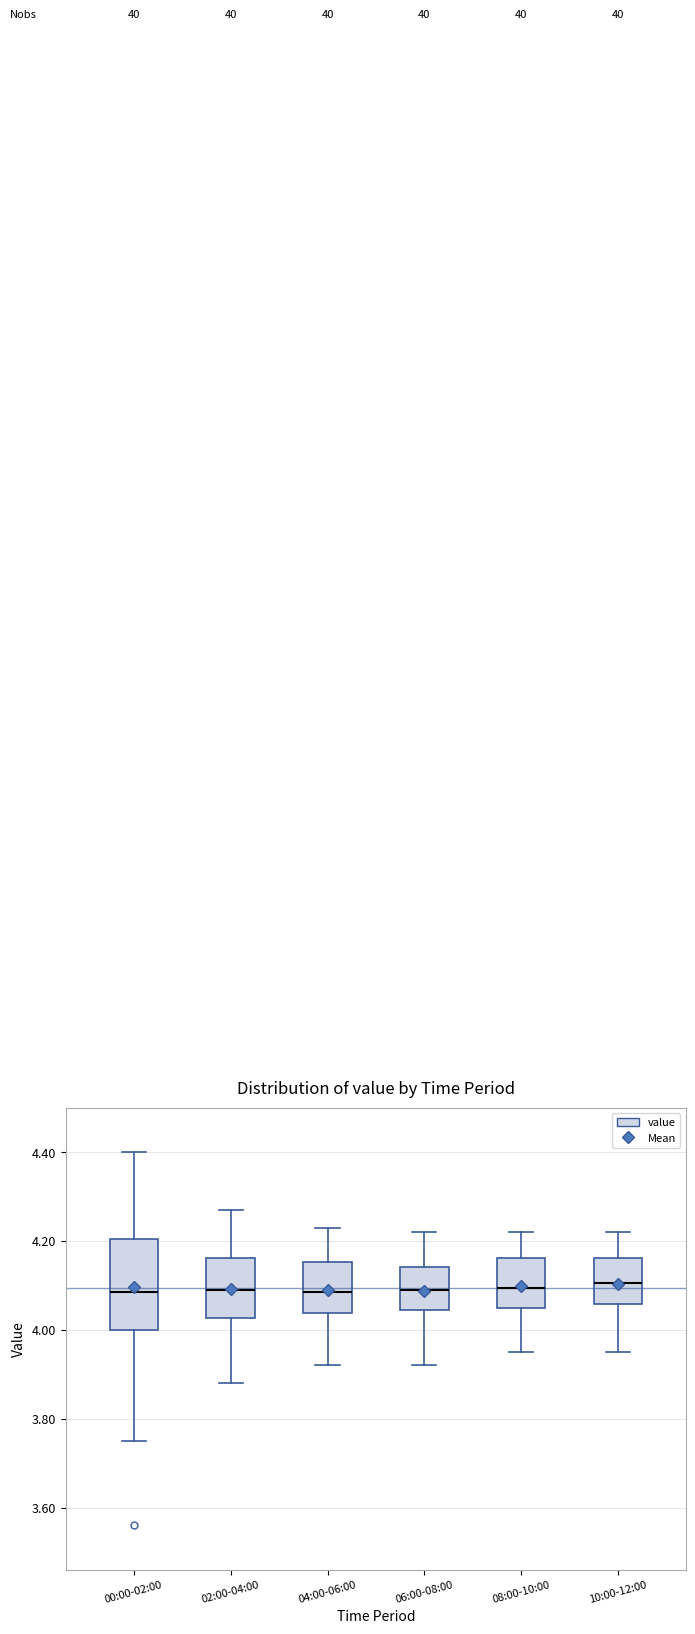

Reading left to right, transcribe this box plot: for each box, give where its median line is, the range the box spans, and where its two whiskers end, as read against the y-axis. The values are not printed on the chart, so give them approximately, as read against the axis.

00:00-02:00: median 4.08, box 4.00 to 4.20, whiskers 3.76 to 4.40
02:00-04:00: median 4.10, box 4.02 to 4.16, whiskers 3.88 to 4.28
04:00-06:00: median 4.08, box 4.04 to 4.16, whiskers 3.92 to 4.24
06:00-08:00: median 4.10, box 4.04 to 4.14, whiskers 3.92 to 4.22
08:00-10:00: median 4.10, box 4.06 to 4.16, whiskers 3.96 to 4.22
10:00-12:00: median 4.10, box 4.06 to 4.16, whiskers 3.96 to 4.22